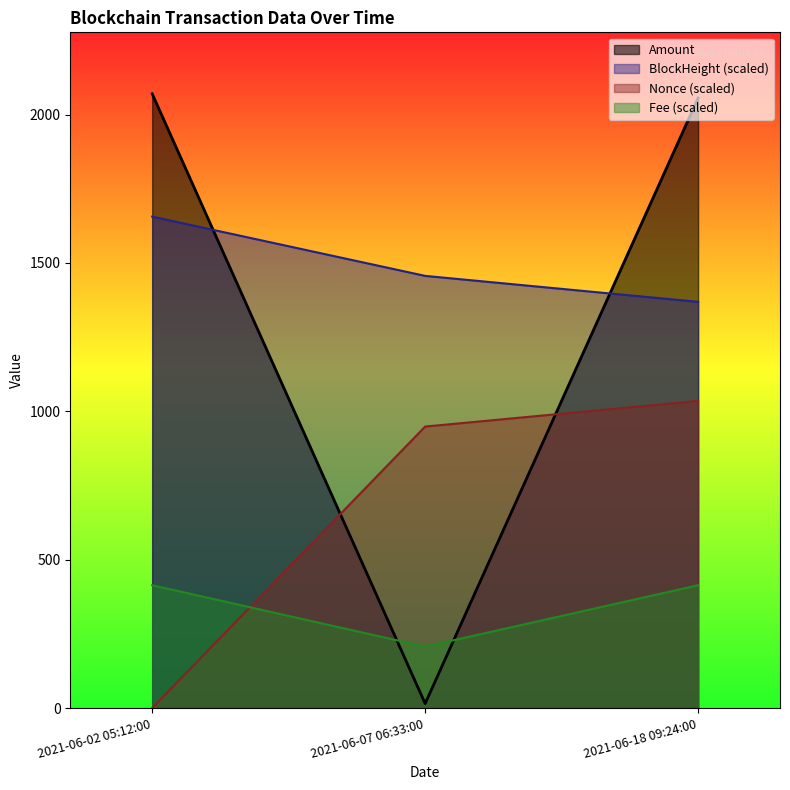

What are all the series names shown in the legend?

Amount, BlockHeight (scaled), Nonce (scaled), Fee (scaled)